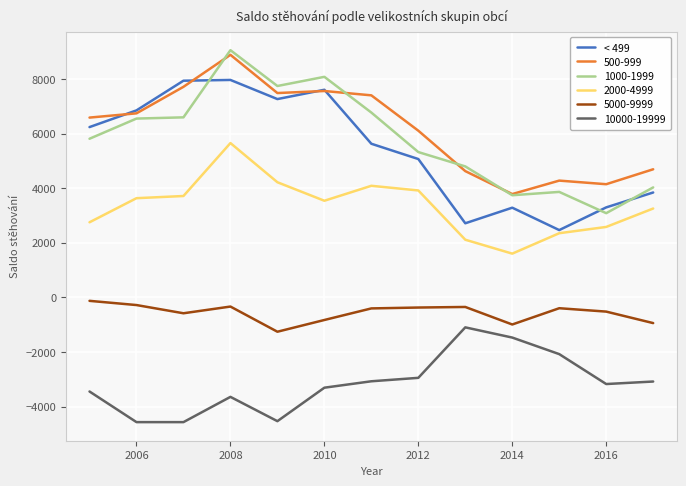

What is the maximum value shown in the chart?

9056